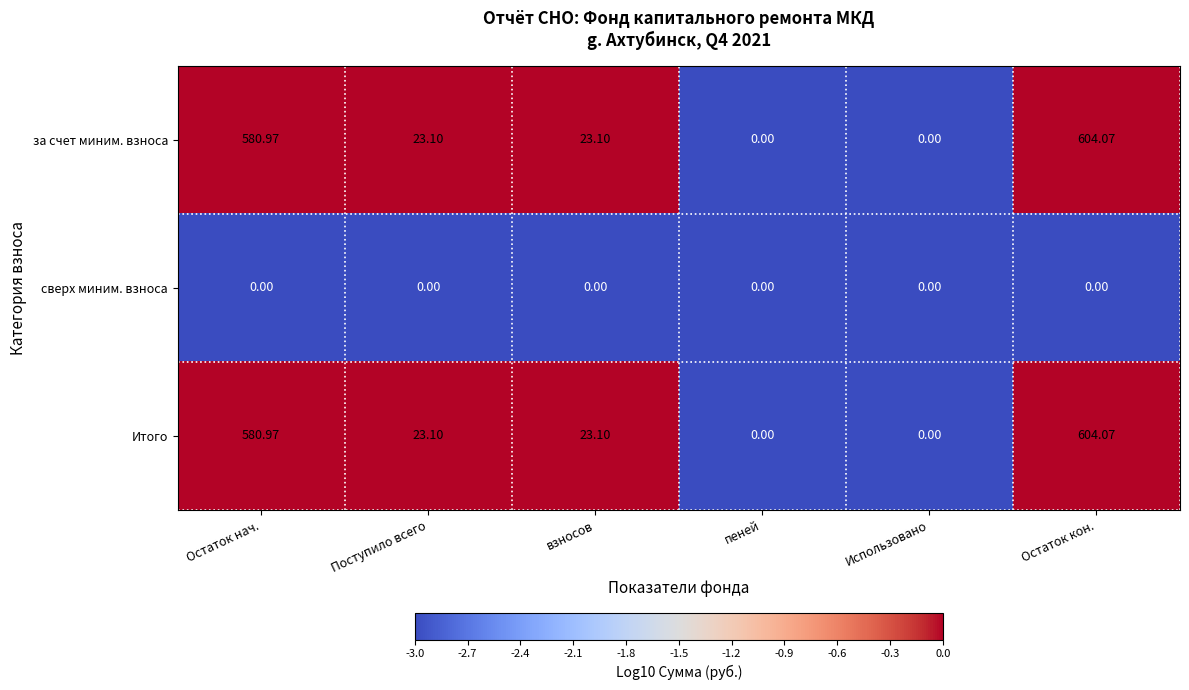

At which label does Итого first exceed 23?

Остаток нач.